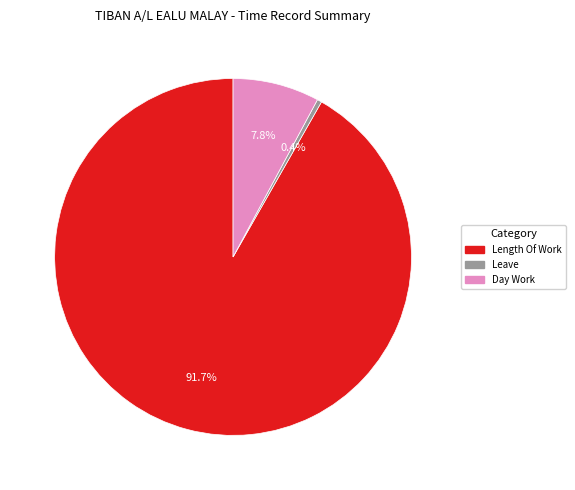

Is there any slice that represents more than half of the pie?

Yes